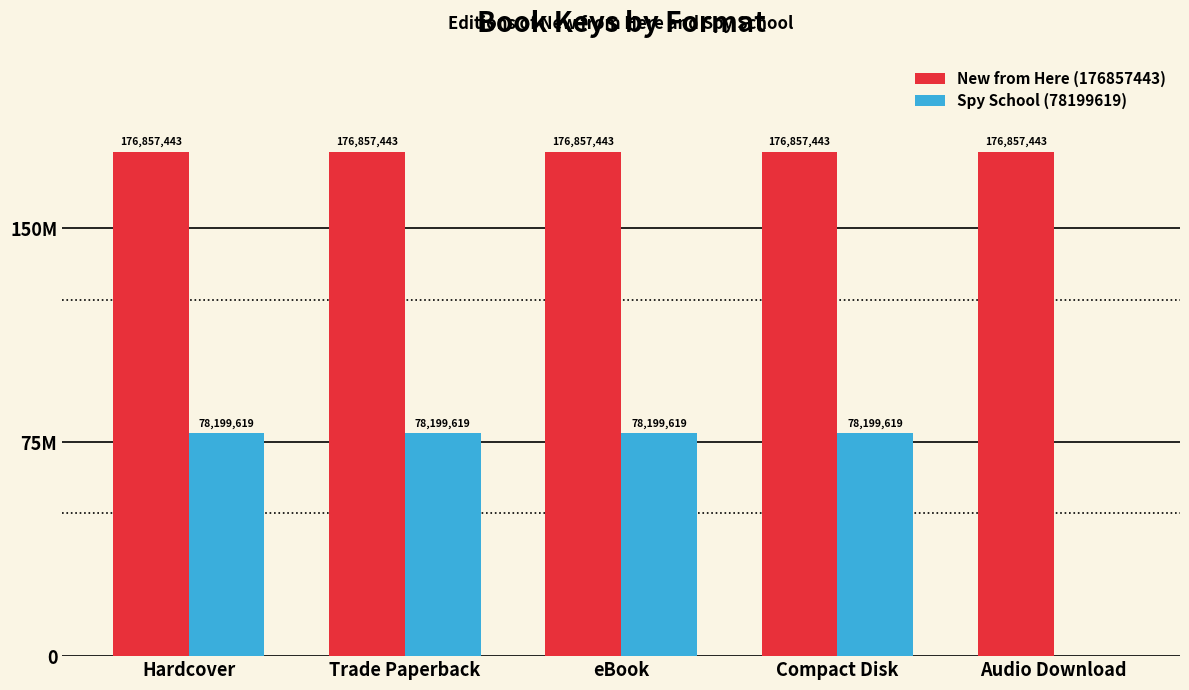

What is the value of the New from Here (176857443) bar at the 1st from the left?

176857443